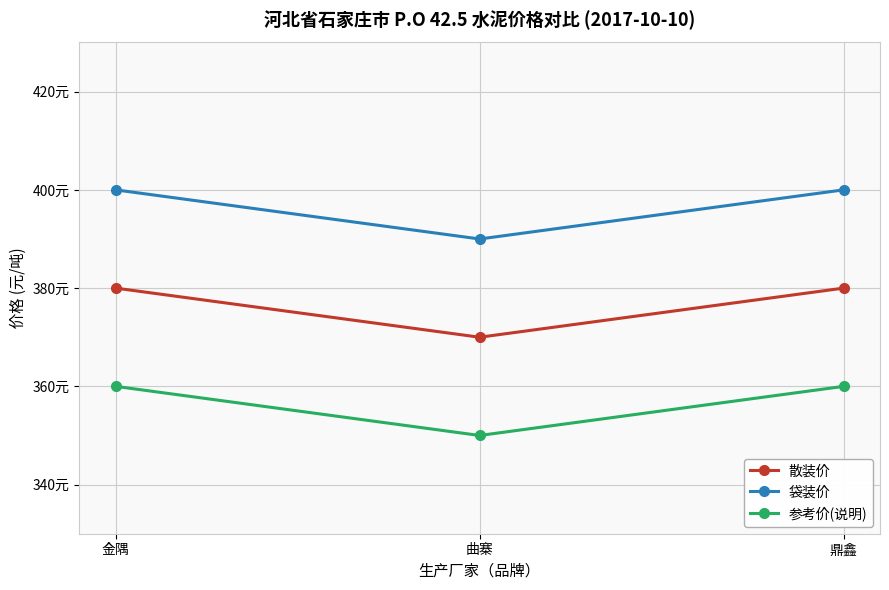

Reading left to right, list all the values displayed in this chart.

散装价: 380	370	380
袋装价: 400	390	400
参考价(说明): 360	350	360